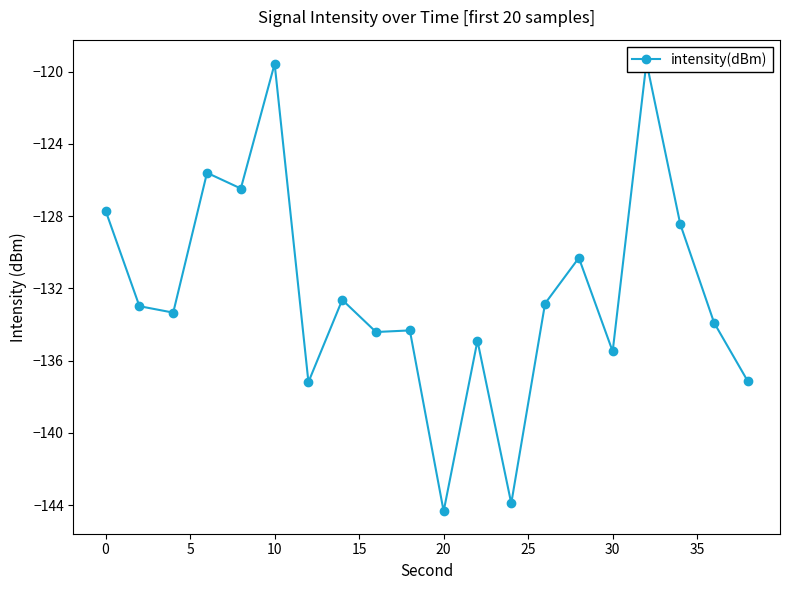

Reading left to right, extract all data points from this chart.

-127.7	-133.0	-133.3	-125.6	-126.5	-119.6	-137.2	-132.6	-134.4	-134.3	-144.3	-134.9	-143.9	-132.8	-130.3	-135.5	-119.5	-128.4	-133.9	-137.1